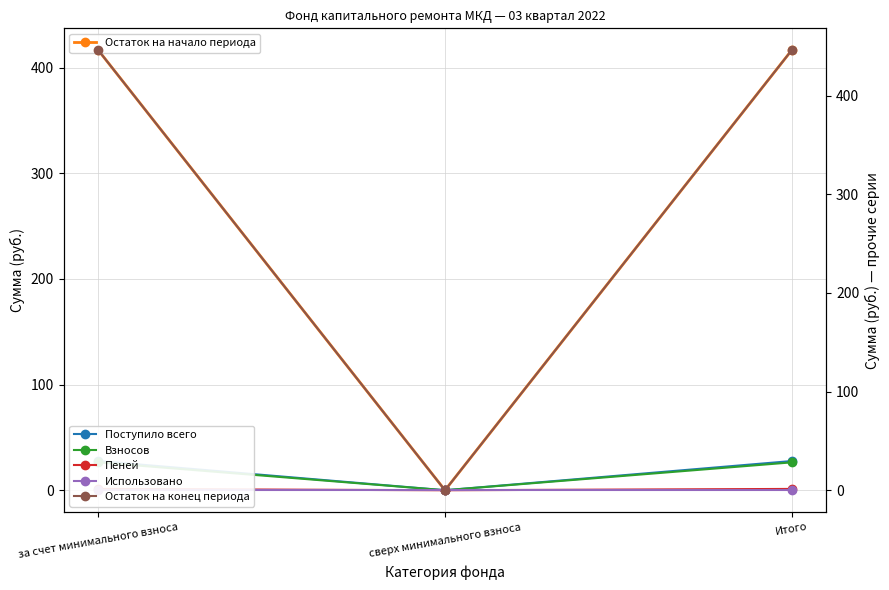

How many data points does each series have?

3